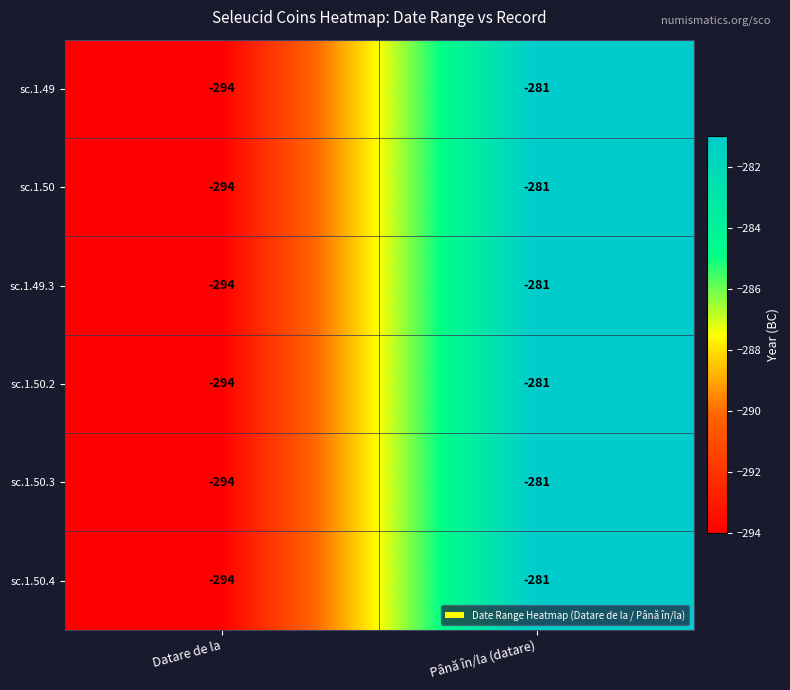

What is the difference between the sc.1.50.4 values at Până în/la (datare) and Datare de la?

13